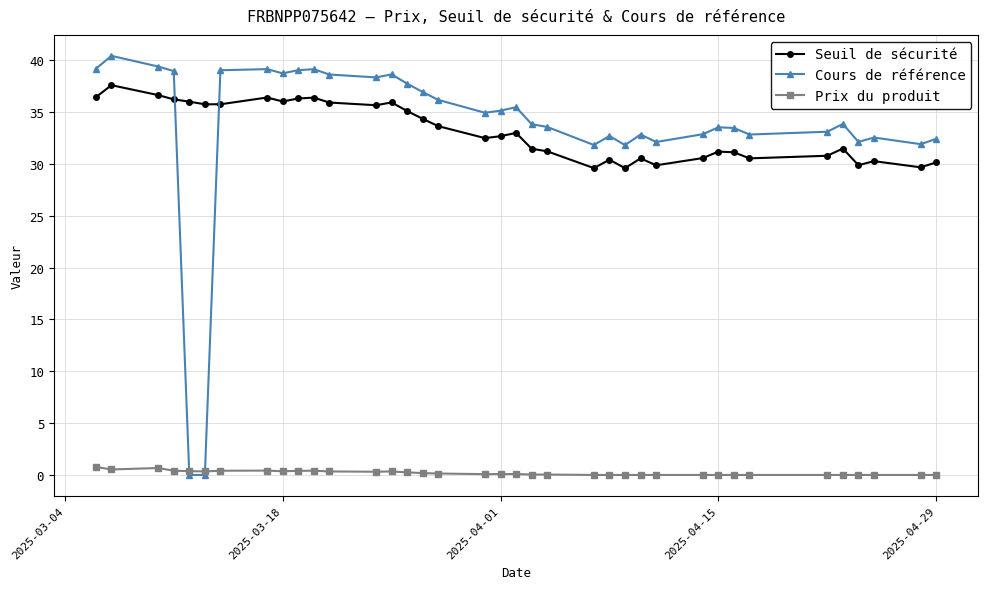

True or false: Prix du produit has more than 2 points higher than both neighbors.

True